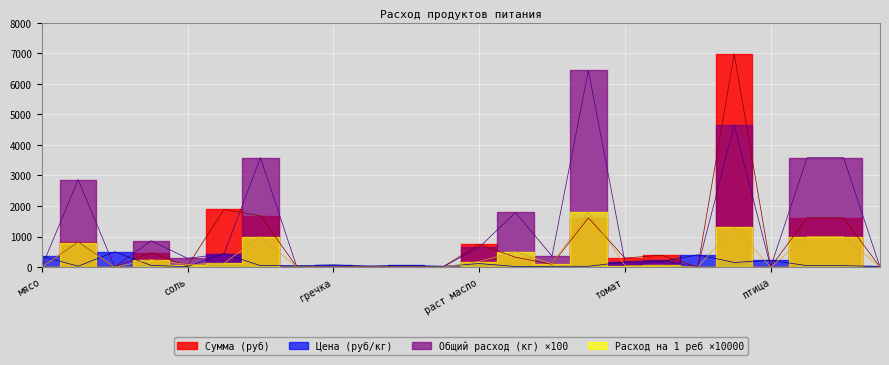

Which series has the largest range (max minus min)?

Сумма (руб)